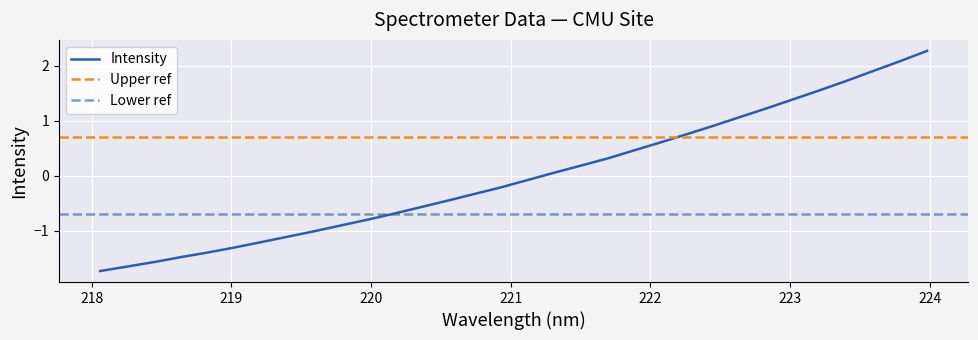

How many negative values are there?

17